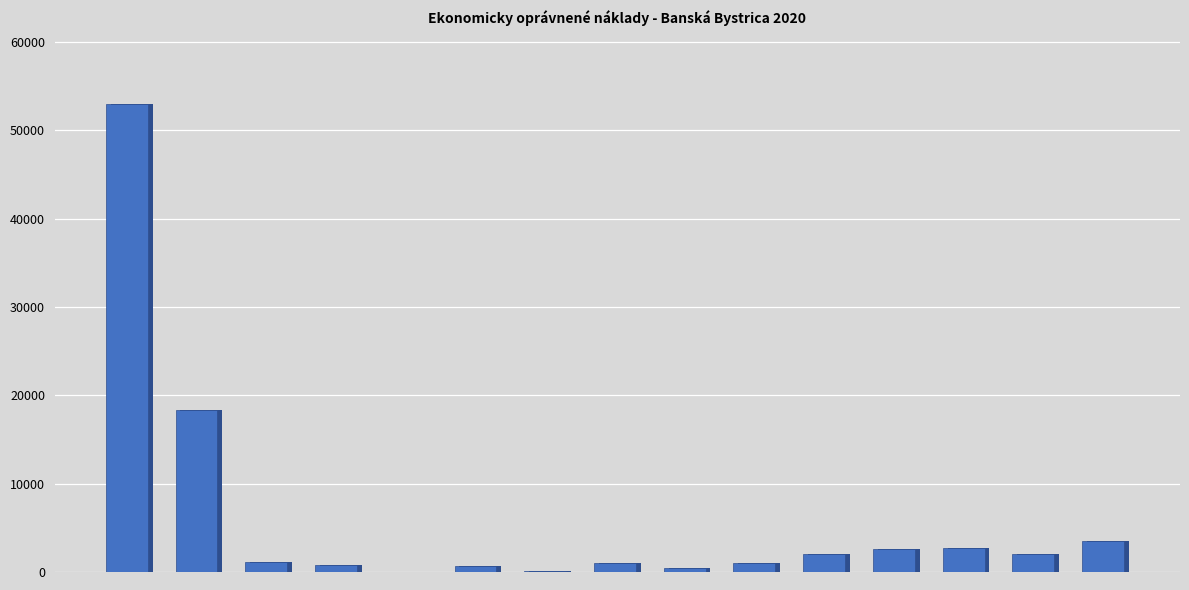

At which category does the chart reach its minimum across all series?

4